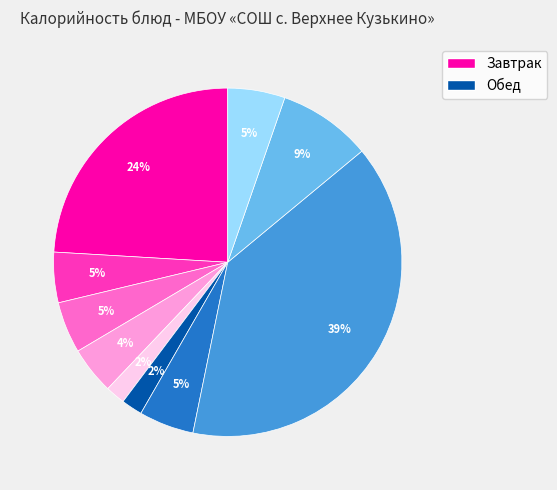

To the nearest percent, what is the average slice percentage?

10%